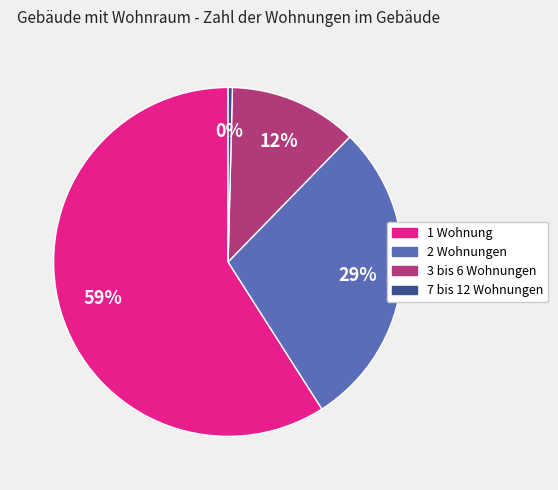

Which slice represents more than half of the pie?

1 Wohnung